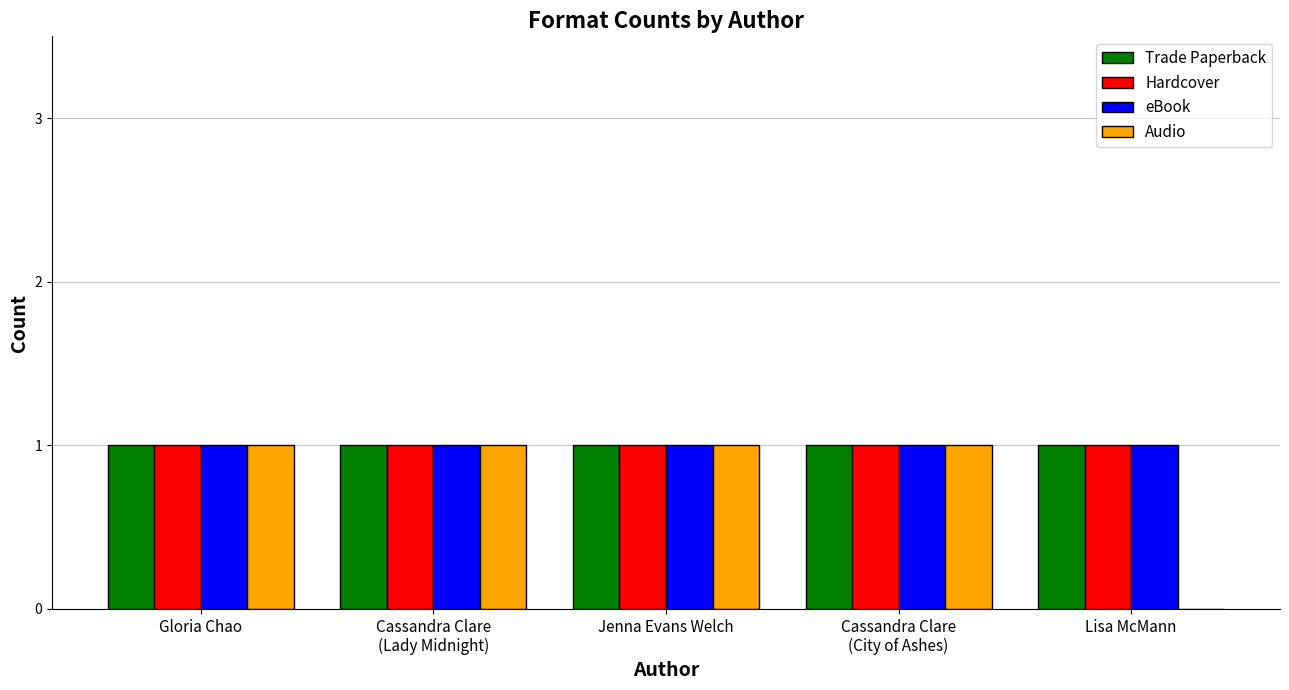

Does the chart contain stacked bars?

No